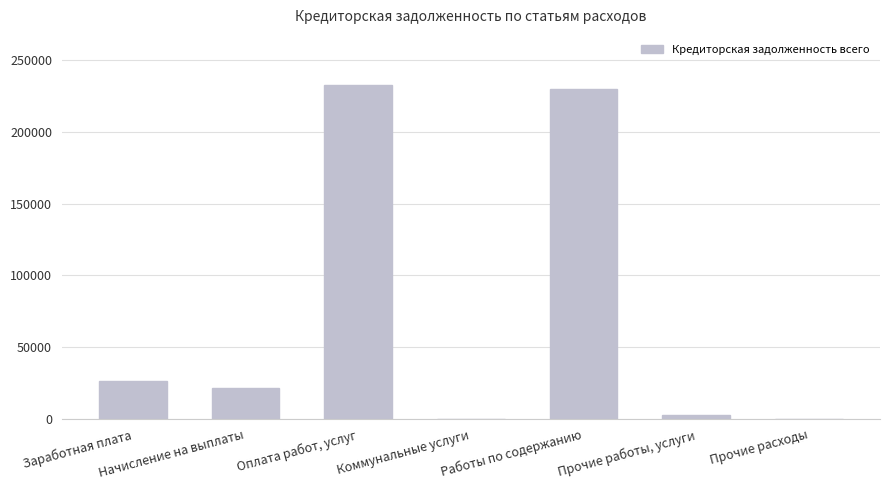

The value at Работы по содержанию is 325824.5. True or false?

False